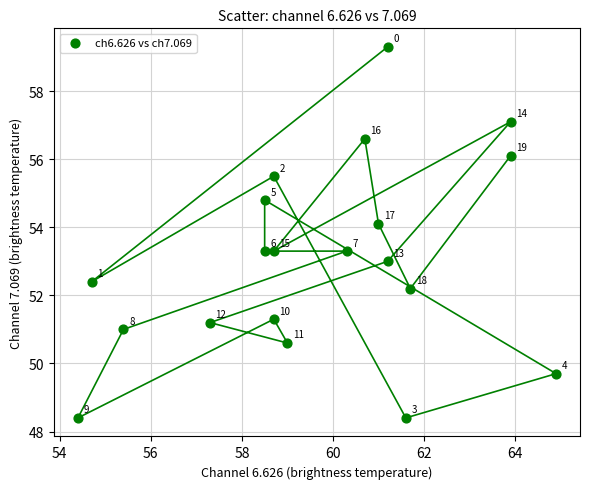

What Y value in the scatter plot is closest to 53?

53.0